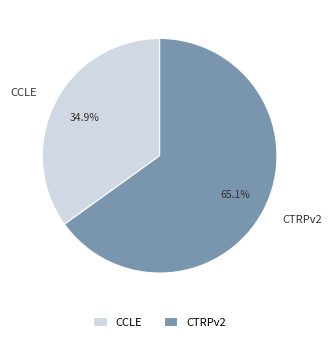

What is the ratio of the value at CTRPv2 to the value at CCLE?

1.9